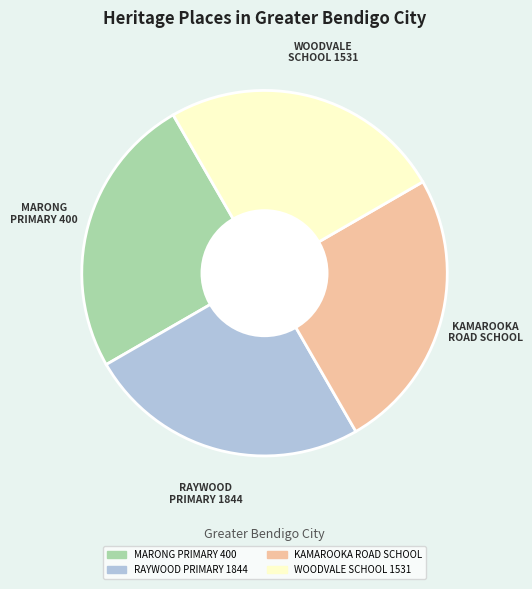

Count the number of slices in the pie.

4